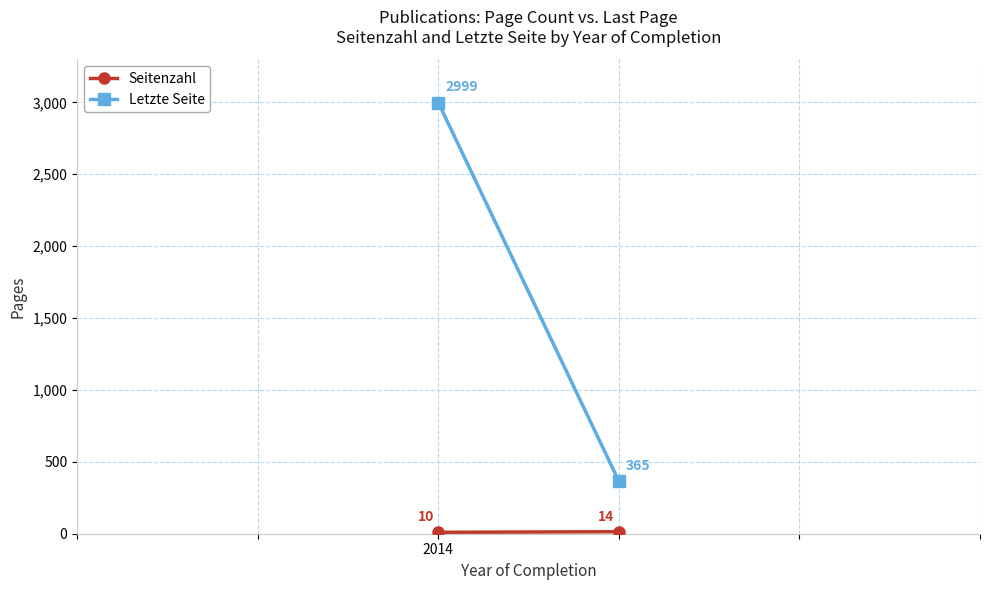

At which label is Letzte Seite closest to 1682?

2014